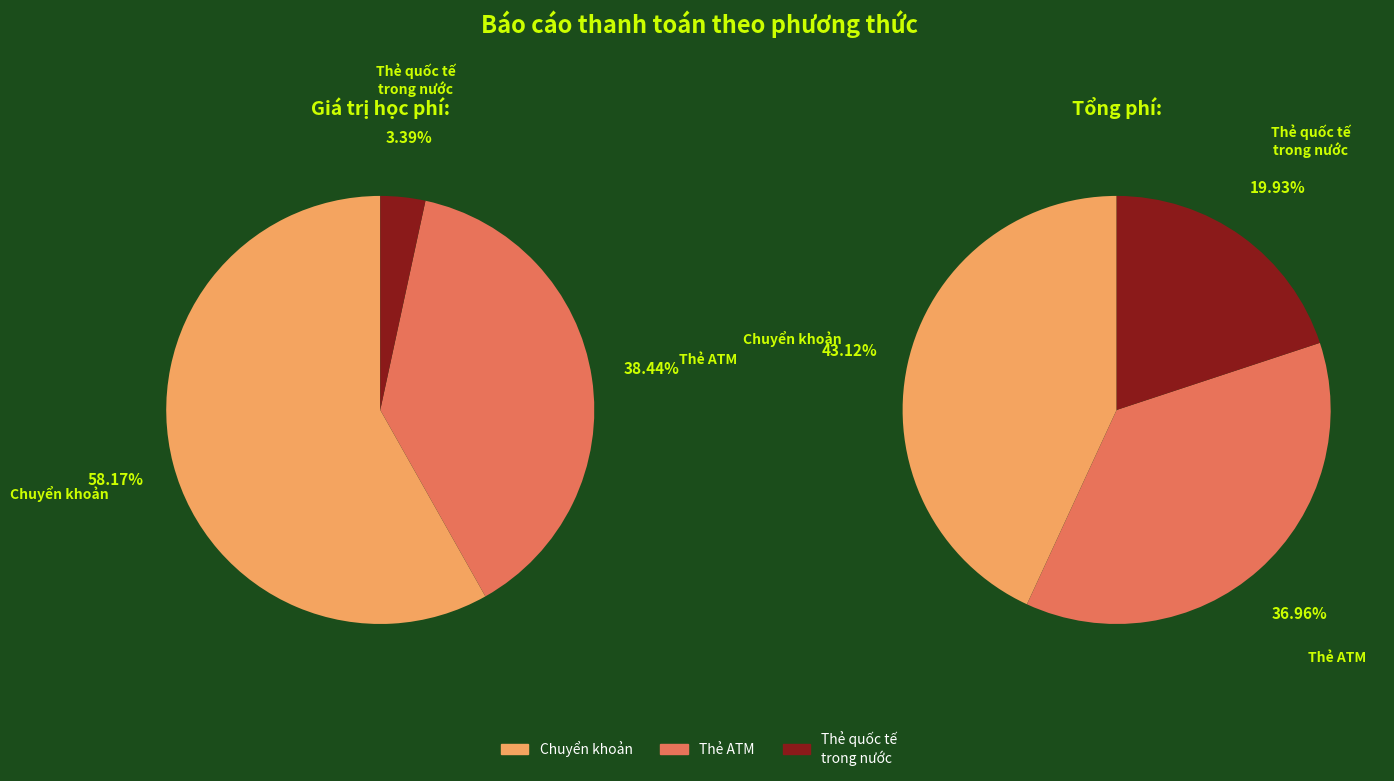

True or false: 3 accounts for 20% of the total.

True